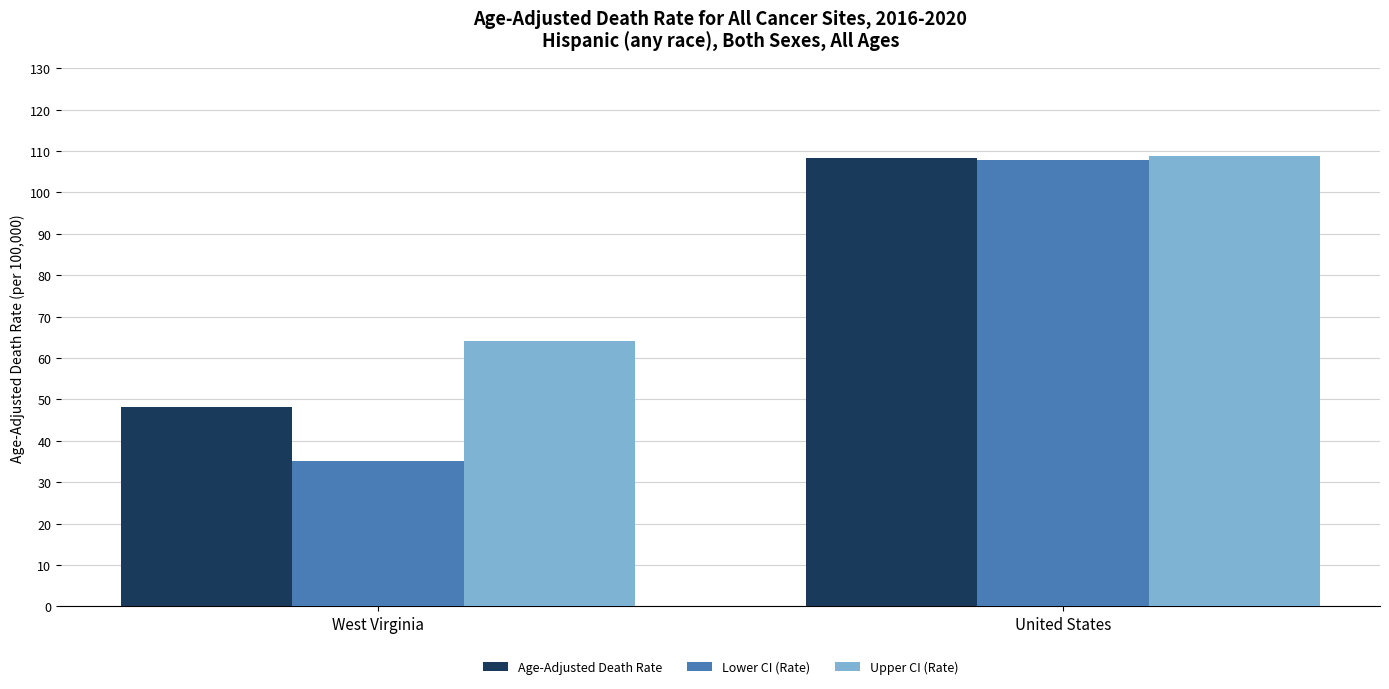

True or false: Age-Adjusted Death Rate has a value of 54.8 at United States.

False